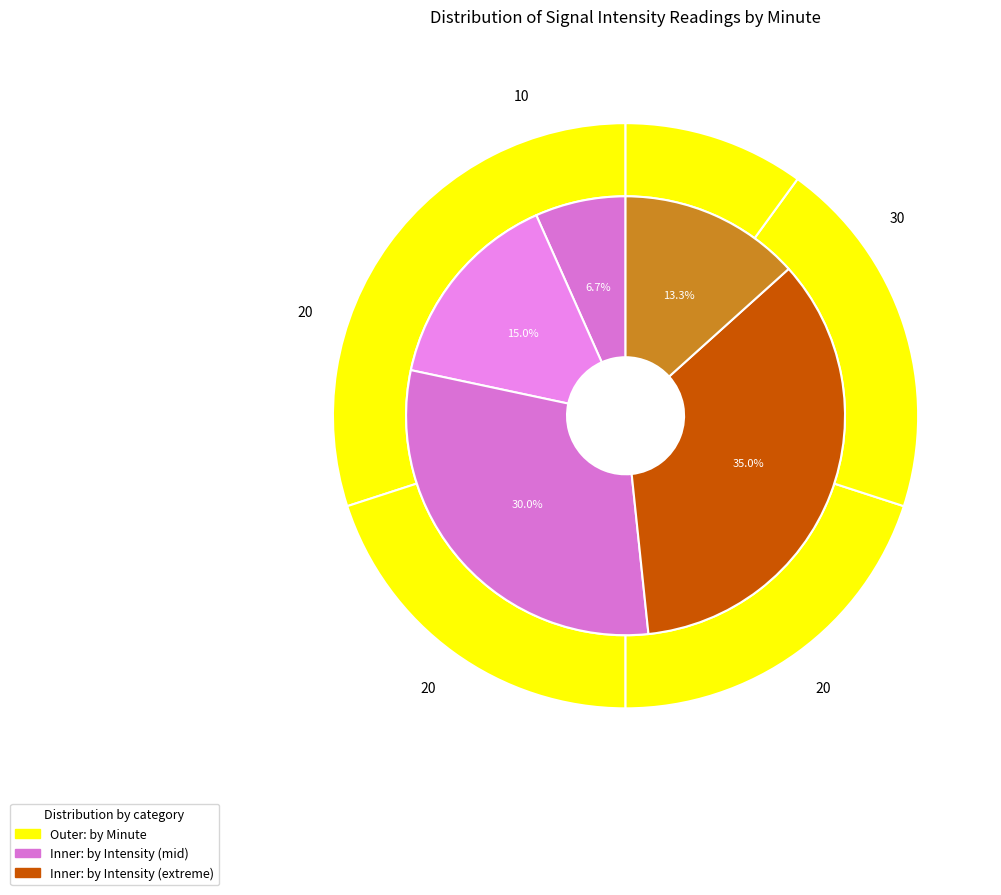

True or false: minute_2 accounts for 20% of the total.

True